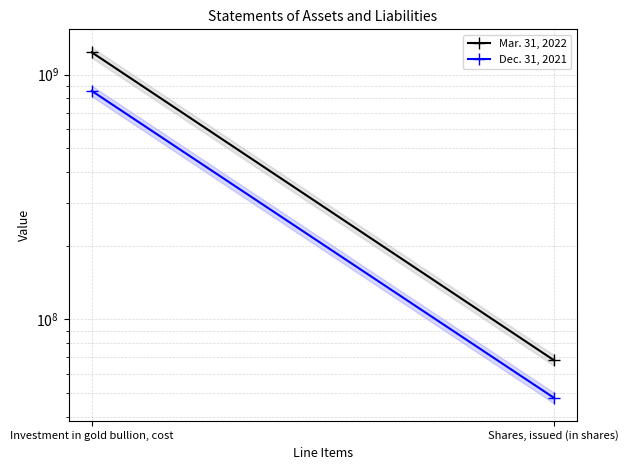

Rank the categories by Dec. 31, 2021 value from lowest to highest.

Shares, issued (in shares), Investment in gold bullion, cost